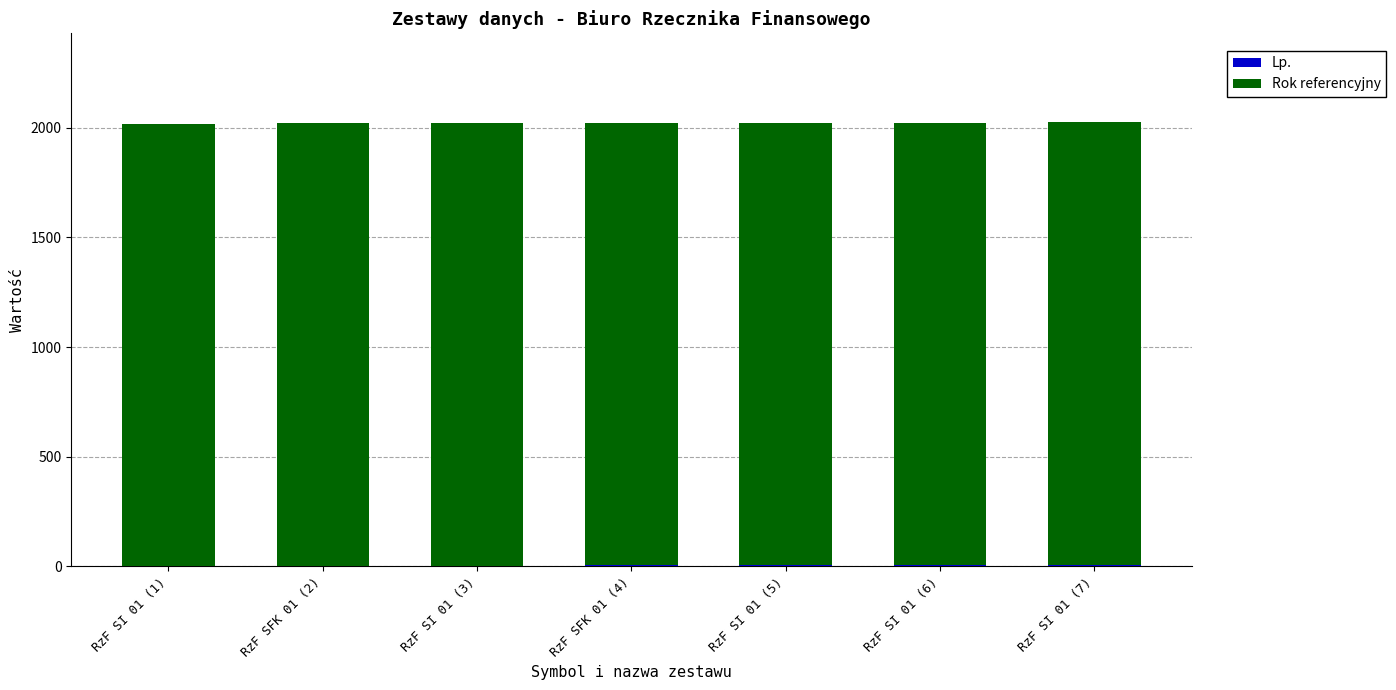

Where does the Lp. series first go above 4?

RzF SI 01 (5)